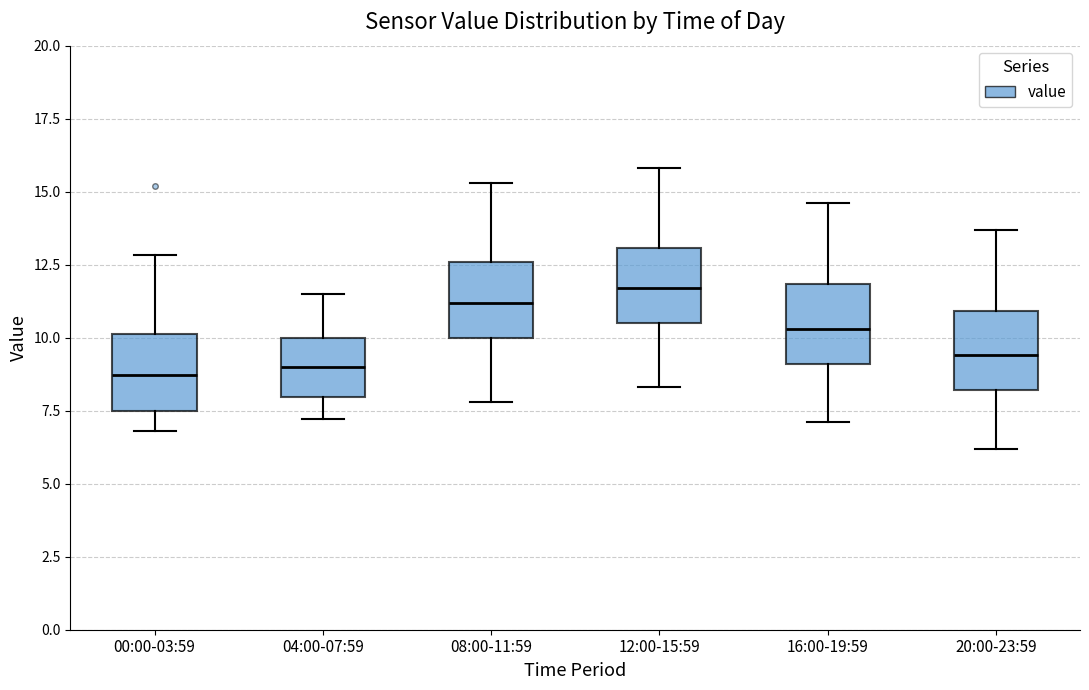

Where is the upper edge of the box for 20:00-23:59 on the y-axis? The values are not printed on the chart, so give them approximately, as read against the axis.

11.0